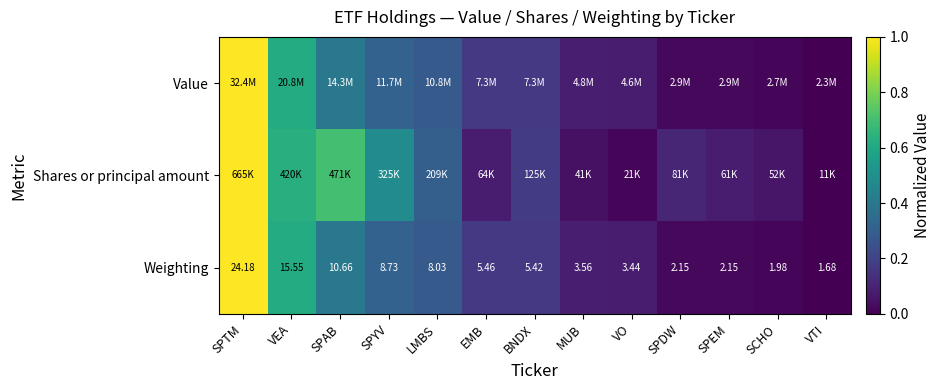

Where is Weighting nearest to the value 12?

SPAB